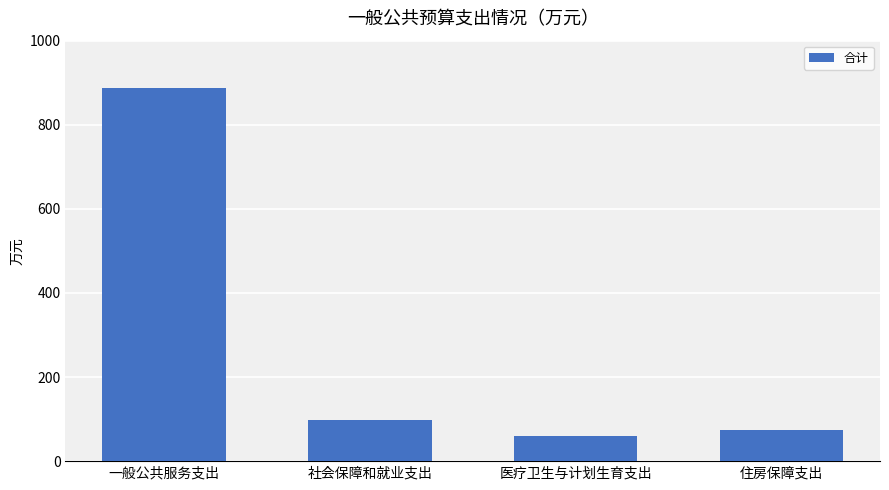

Is it true that the value at 医疗卫生与计划生育支出 is 60.5?

True